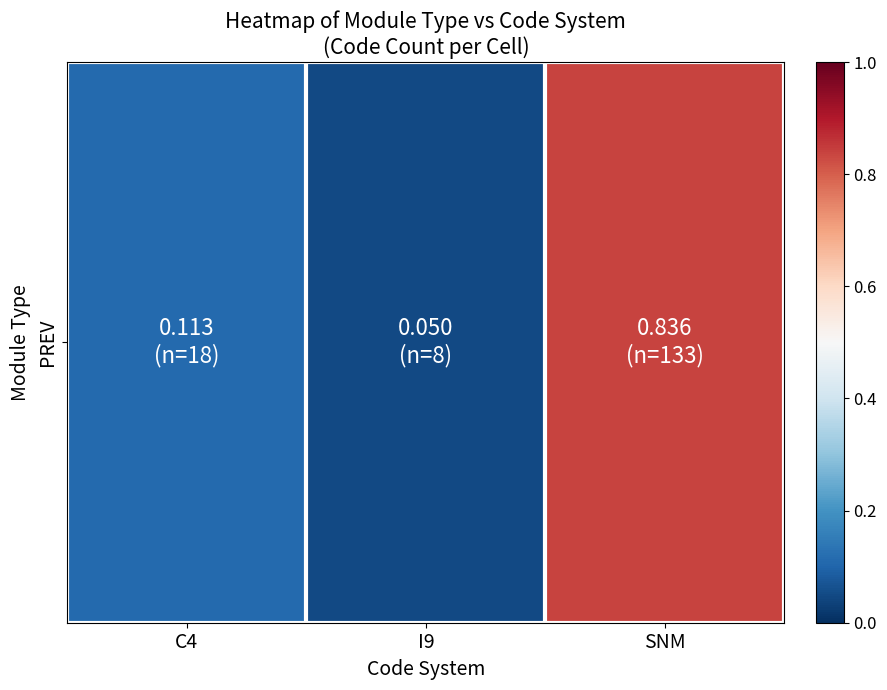

Reading left to right, list all the values displayed in this chart.

0.1	0.1	0.8